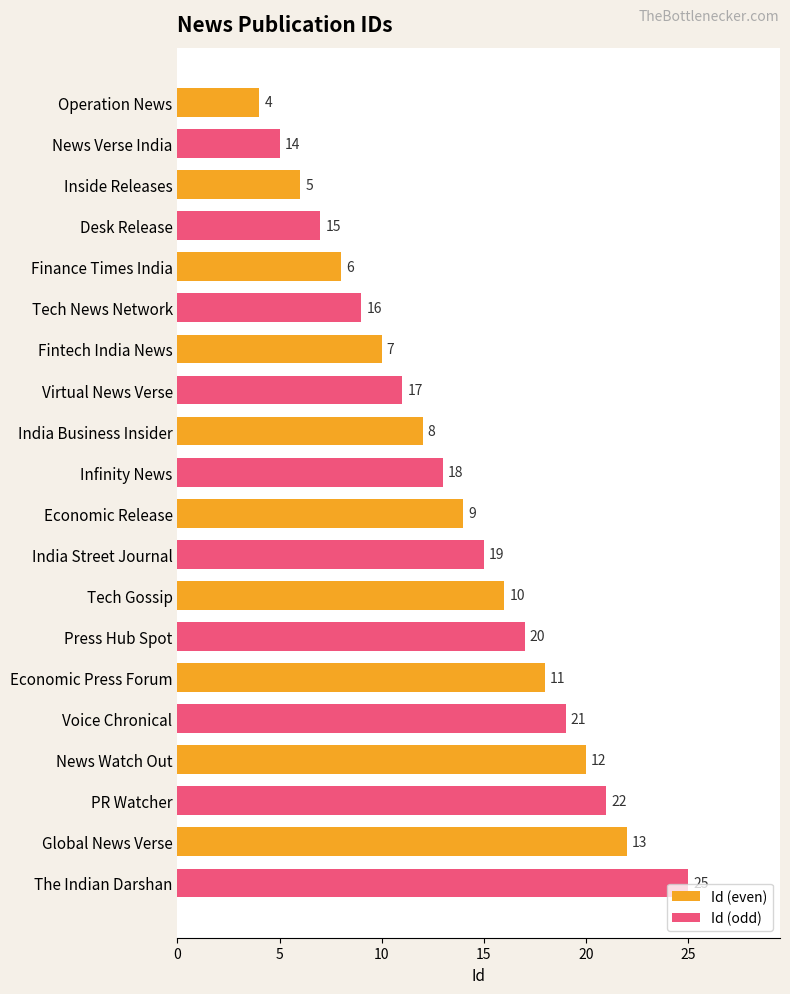

How many Id (odd) values are between 9 and 19?

6